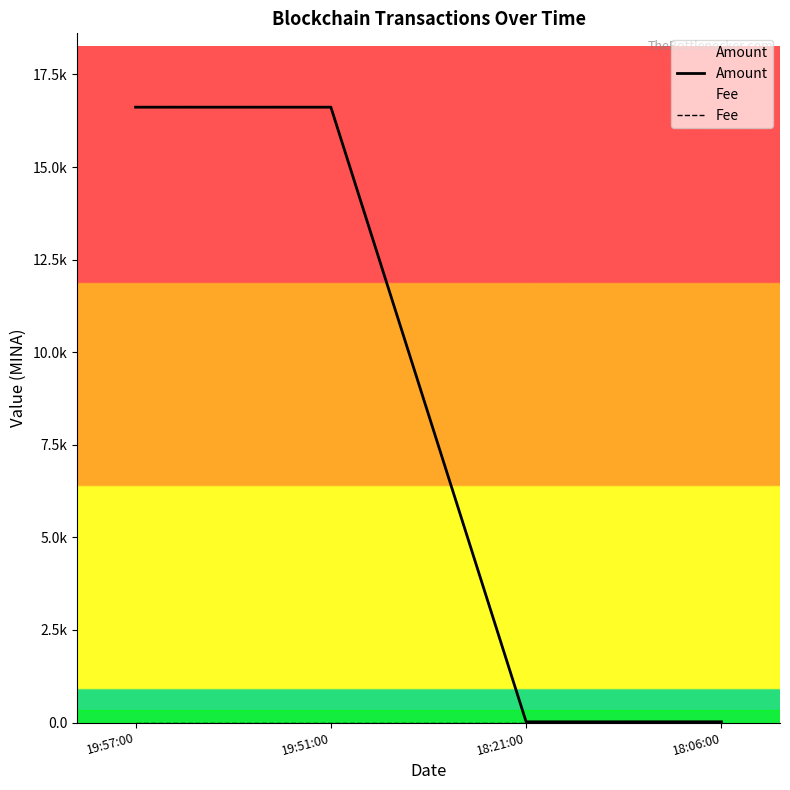

At which category does the chart reach its minimum across all series?

19:57:00